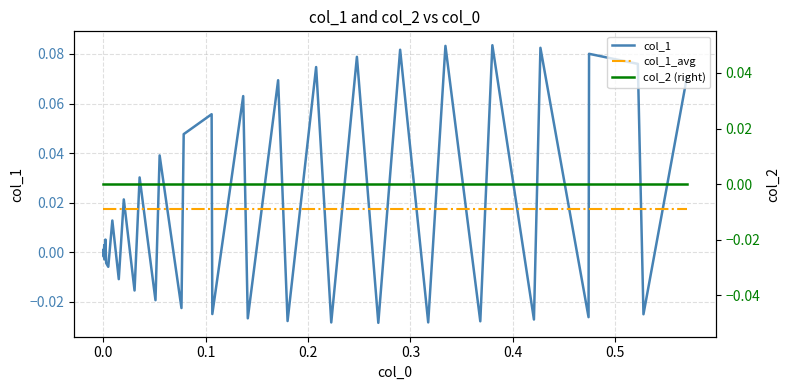

How many times do col_1 and col_1_avg cross each other?

27